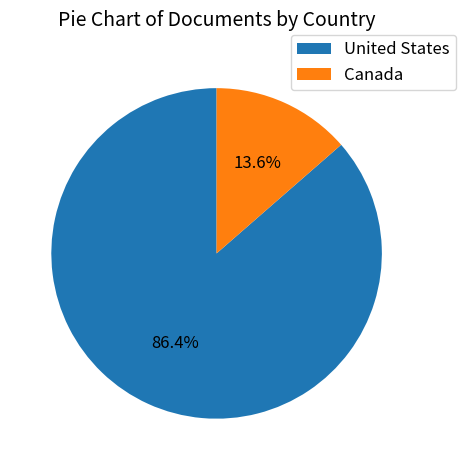

Which category accounts for the majority?

United States